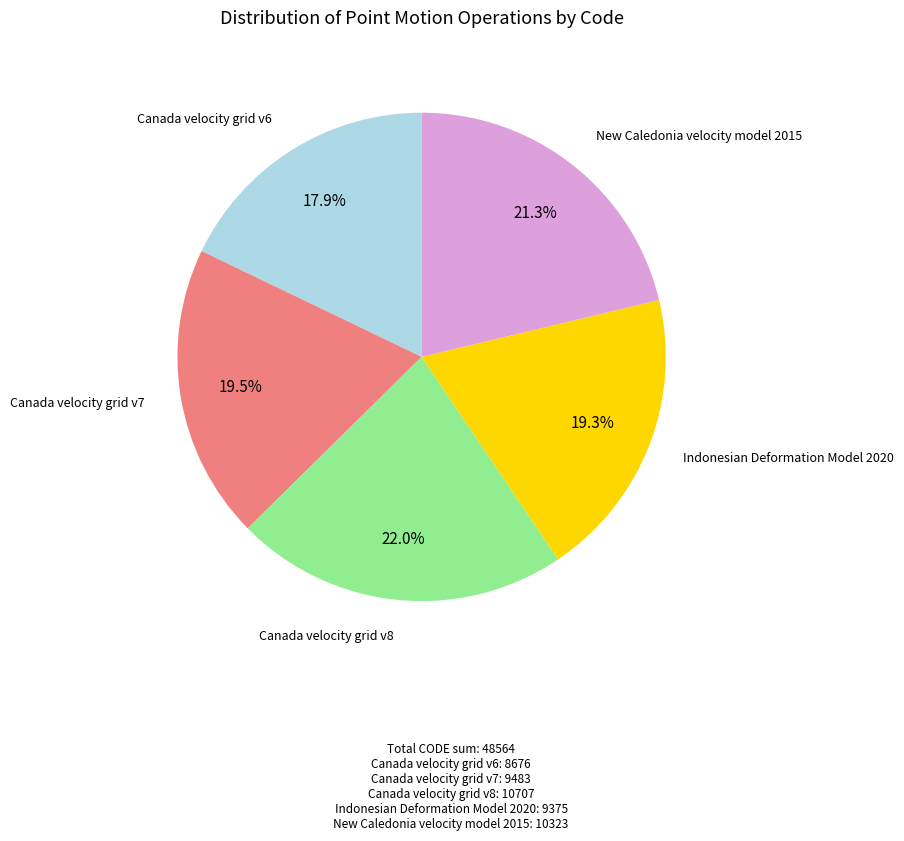

Does any single category account for the majority?

No